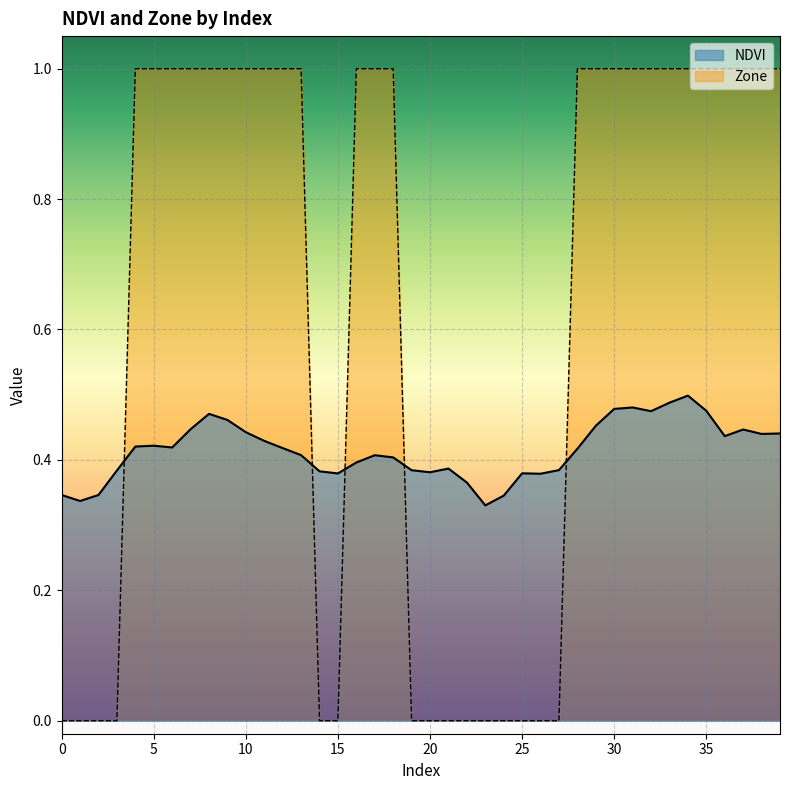

How many values in Zone are above zero?

25